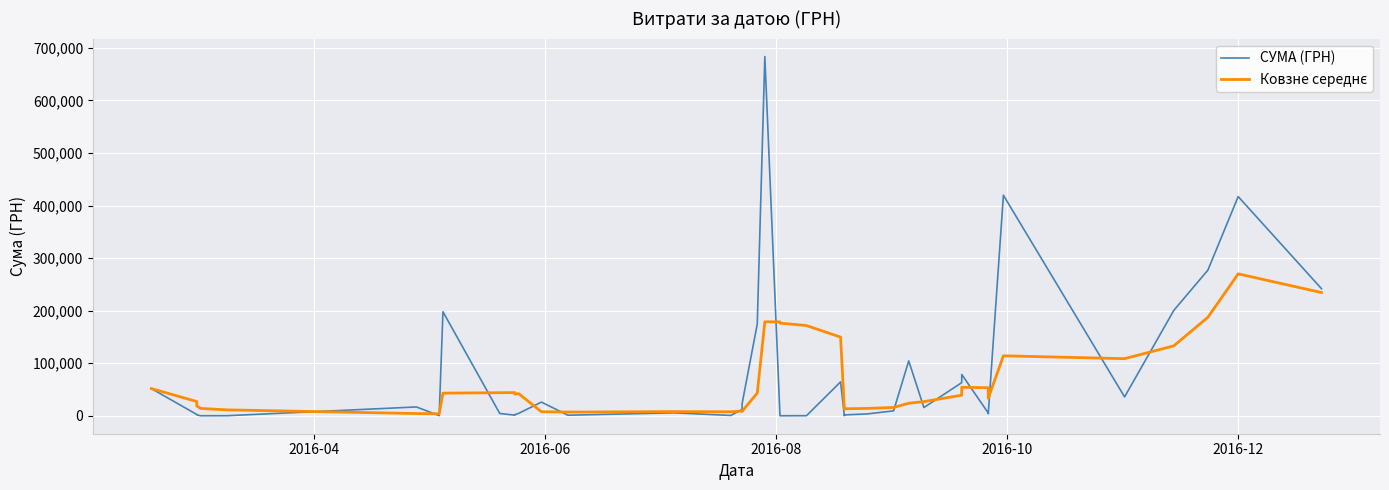

What is the difference between the maximum and minimum values in the Ковзне середнє series?

266206.1